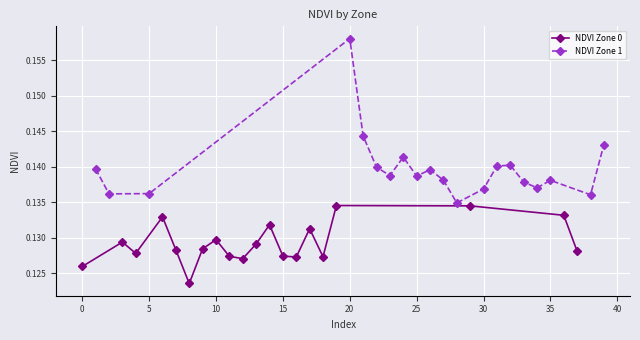

True or false: NDVI Zone 1 has more than 2 interior local peaks.

True